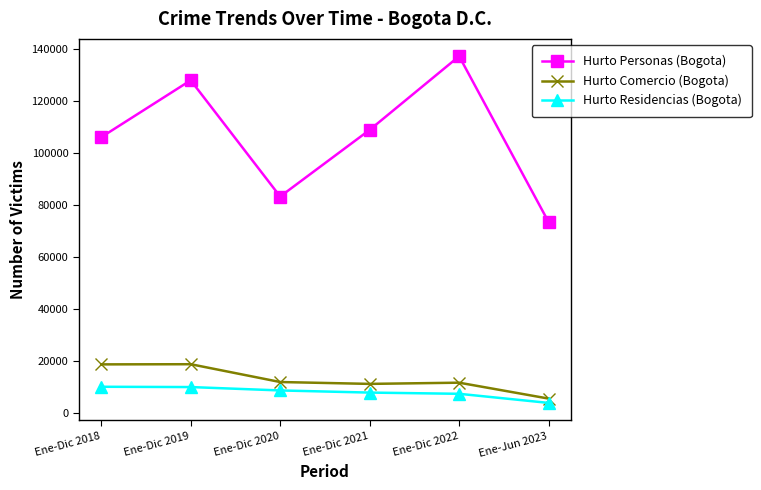

Which series has the largest range (max minus min)?

Hurto Personas (Bogota)